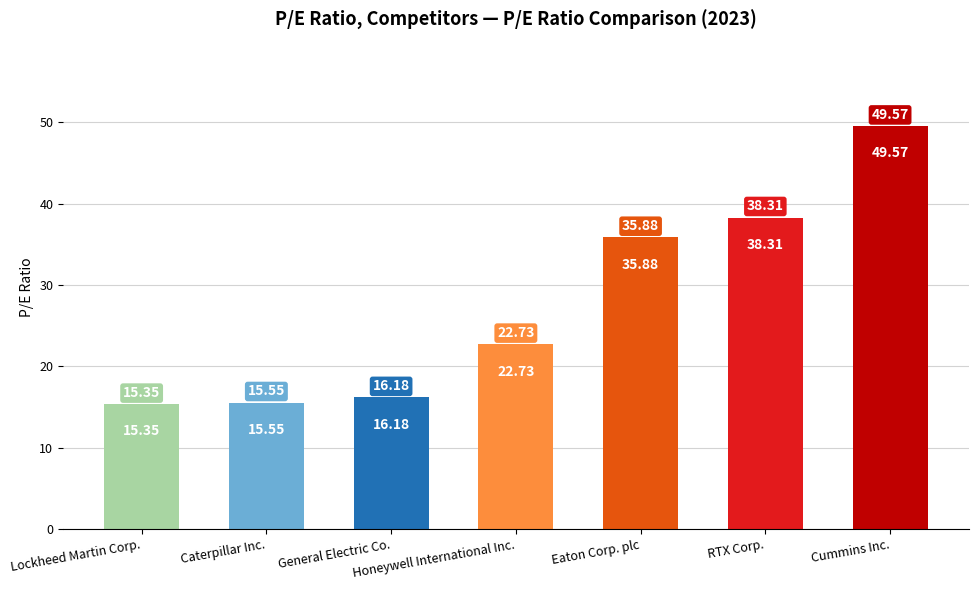

What is the label of the 6th bar from the left?

RTX Corp.